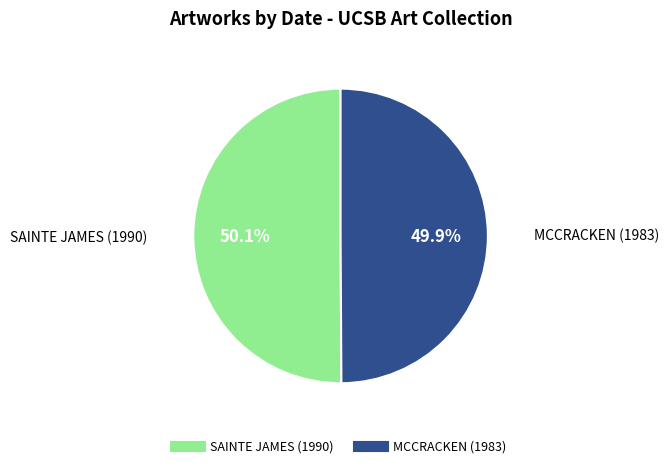

The SAINTE JAMES (1990) slice represents 50% of the pie. True or false?

True